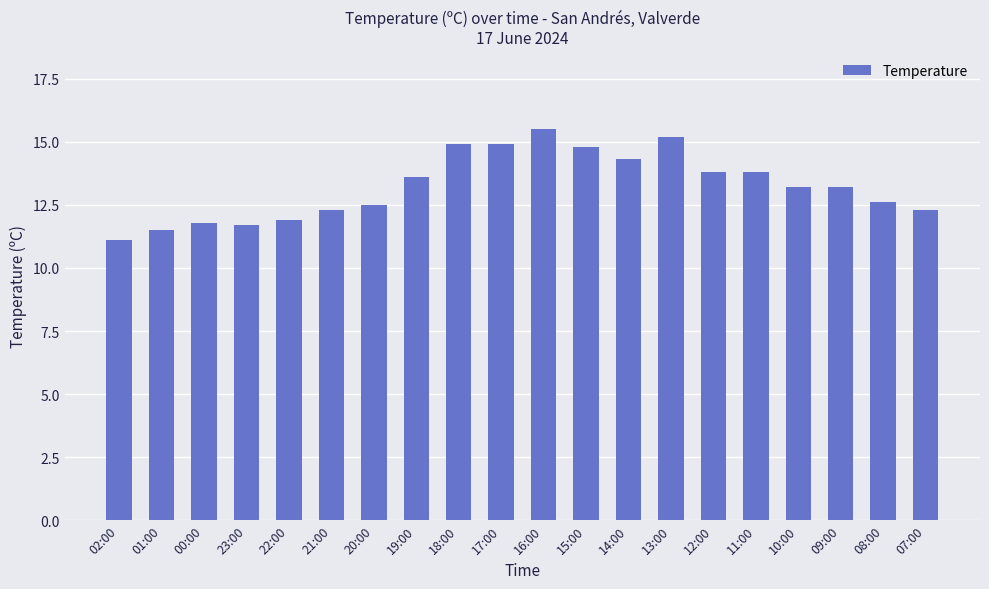

What is the change in value from 01:00 to 19:00?

+2.1